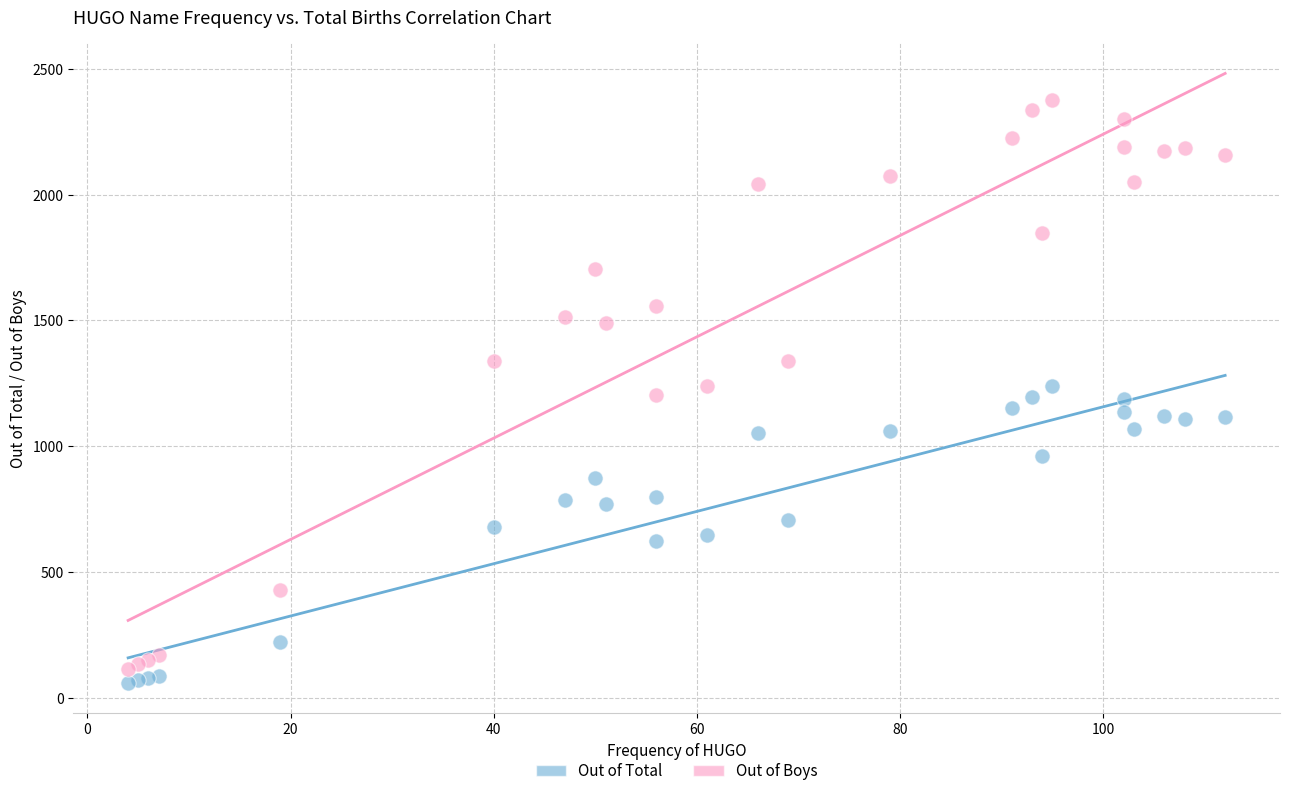

What are all the series names shown in the legend?

Out of Total, Out of Boys